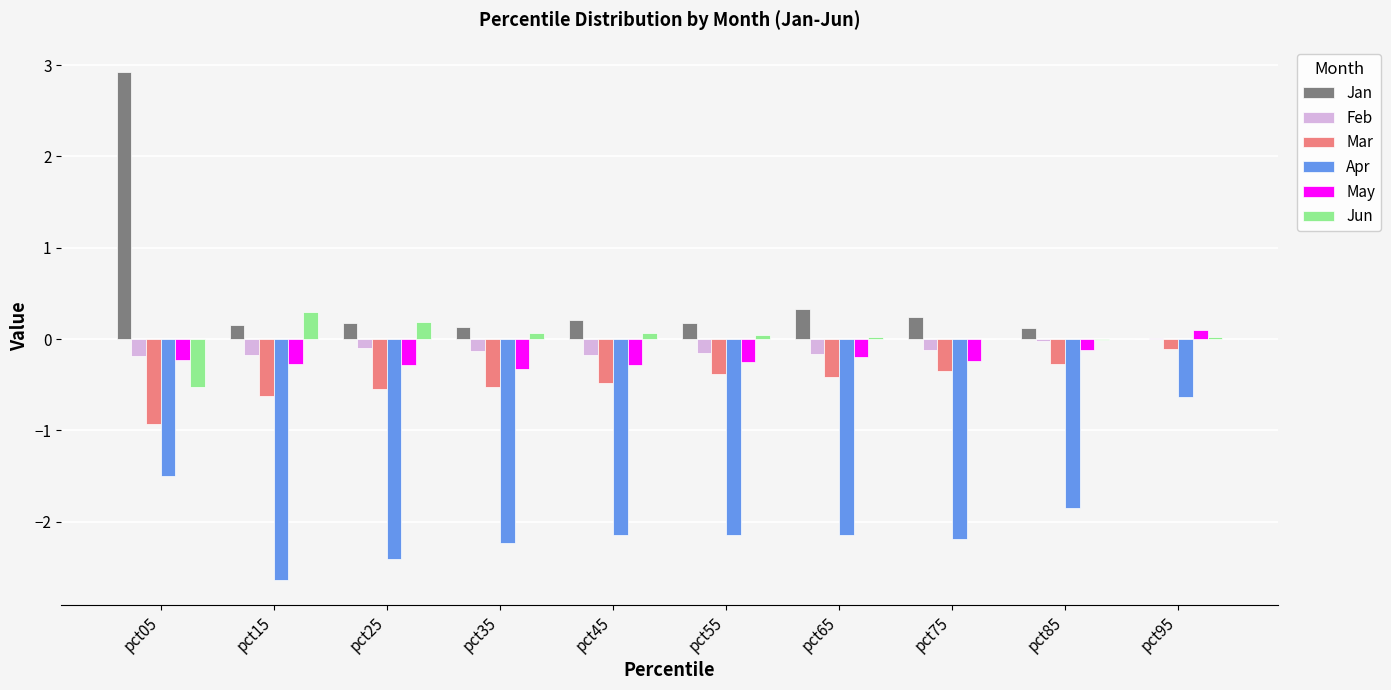

Which series has the largest total across all categories?

Jan